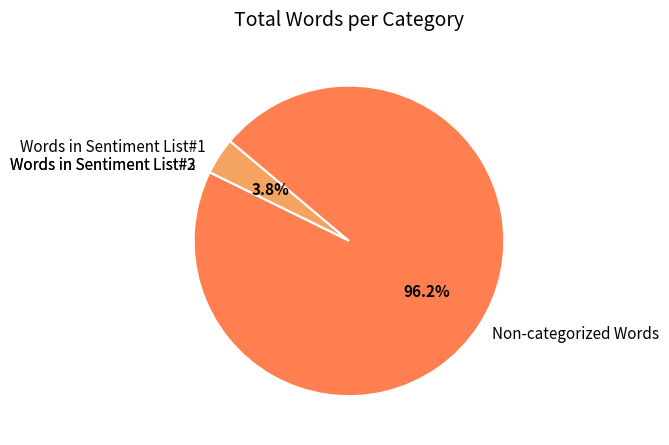

Between Words in Sentiment List#1 and Non-categorized Words, which is larger?

Non-categorized Words